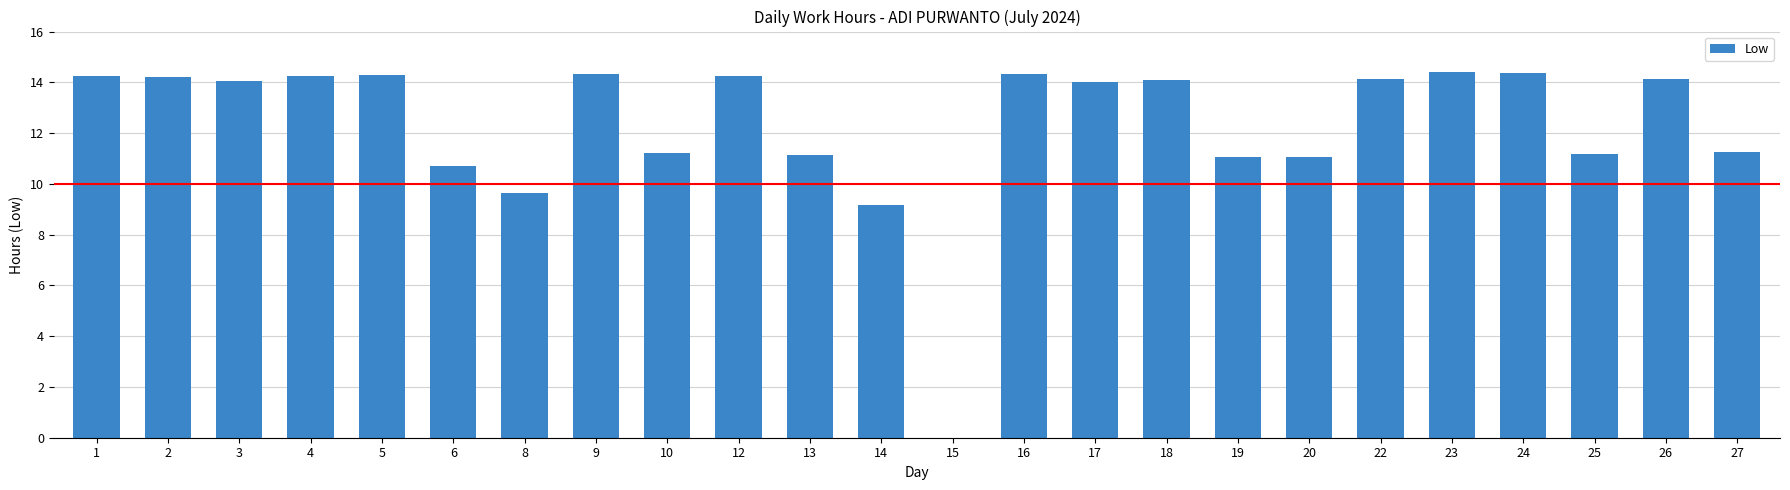

What is the maximum value shown in the chart?

14.4